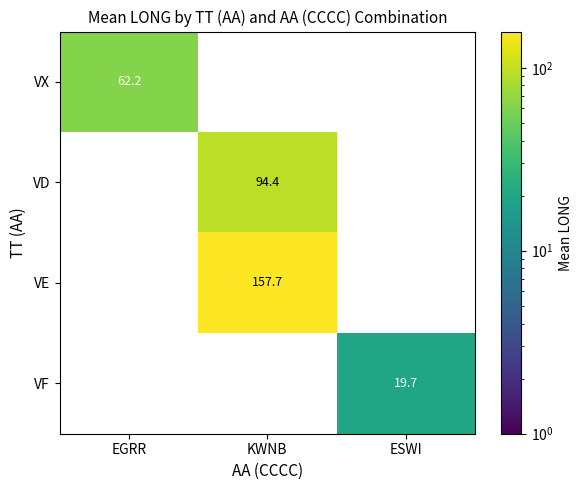

True or false: VX has a value of 62.2 at EGRR.

True